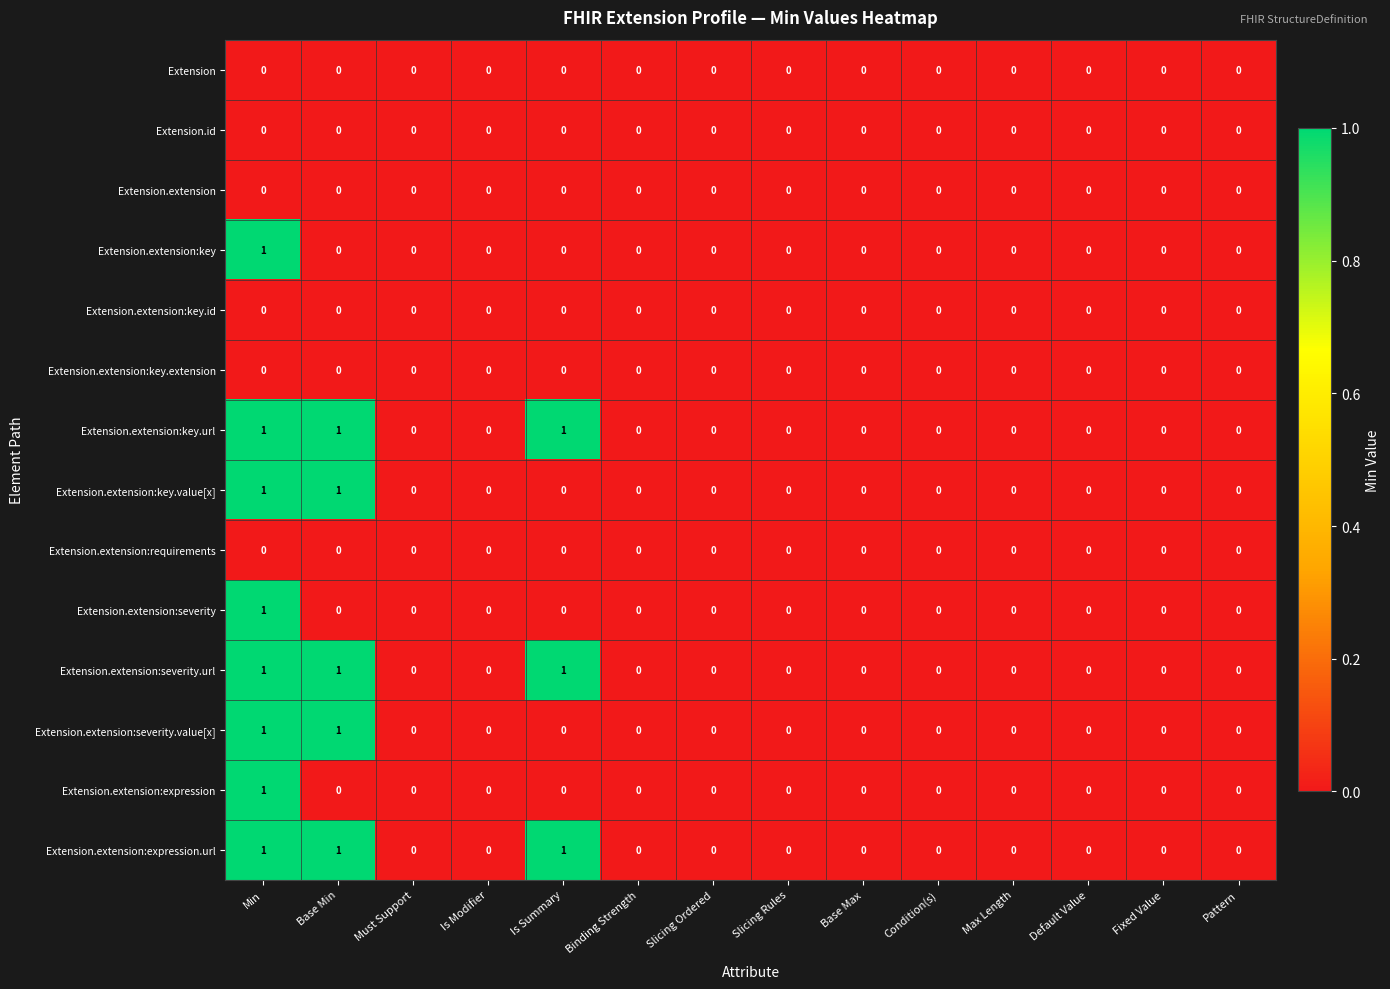

True or false: Extension.extension:key has a value of 1 at Binding Strength.

False